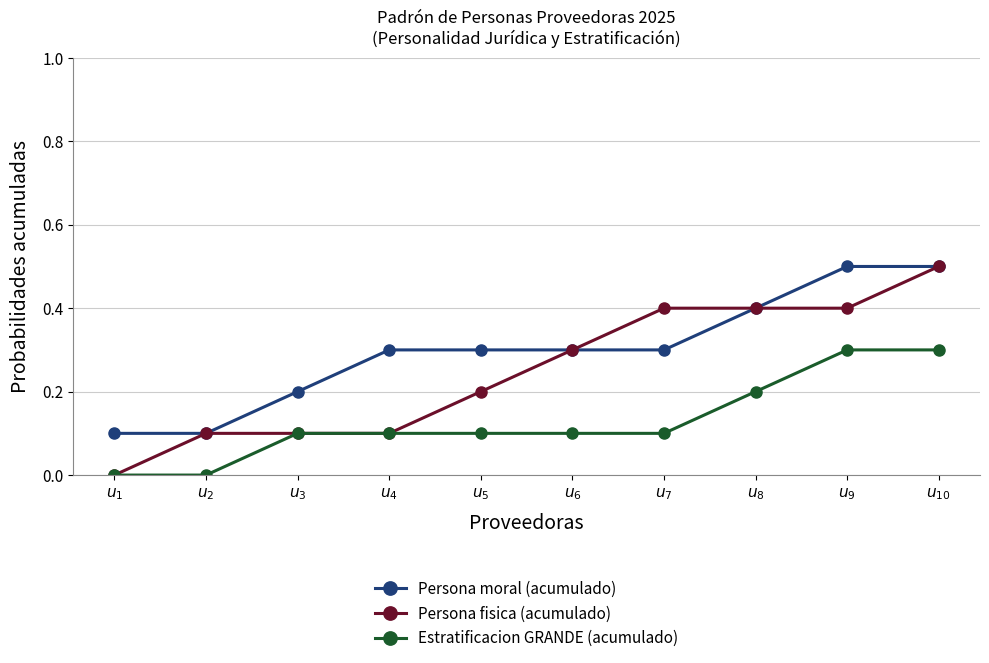

Rank the series by their average value, from highest to lowest.

Persona moral (acumulado), Persona fisica (acumulado), Estratificacion GRANDE (acumulado)